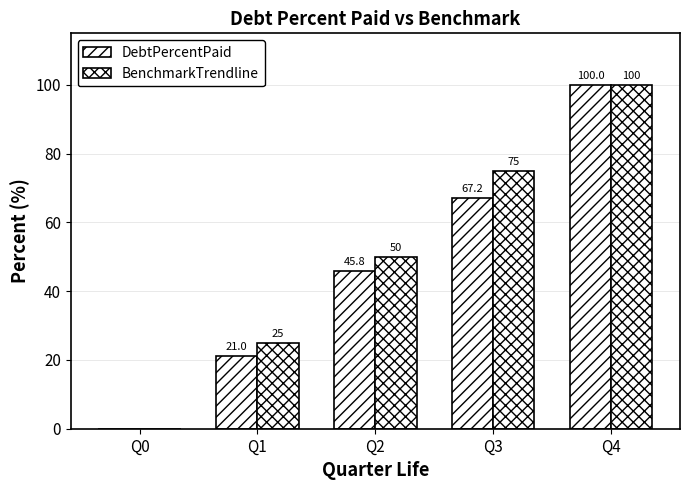

What is the difference between the second highest and second lowest values in the DebtPercentPaid series?

46.1